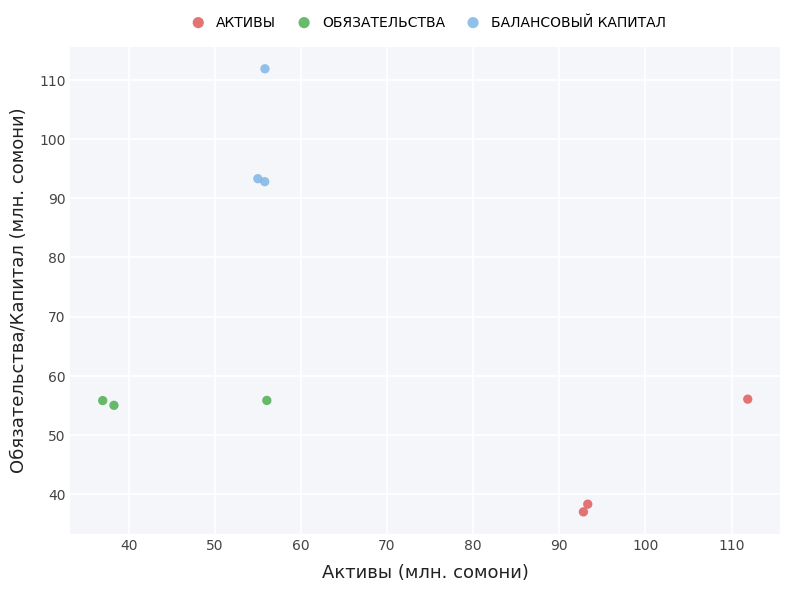

Which series contains the lowest Y value?

АКТИВЫ